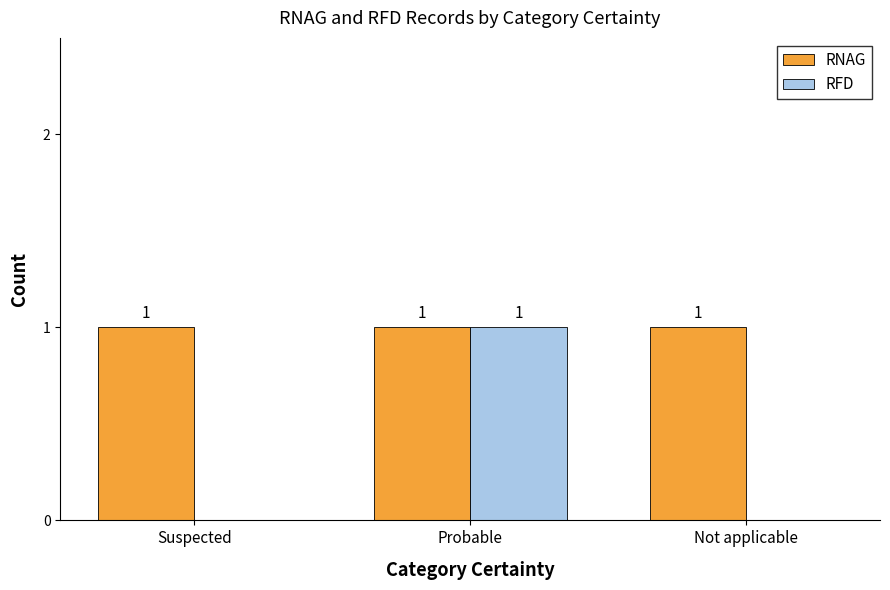

Are the bars horizontal?

No